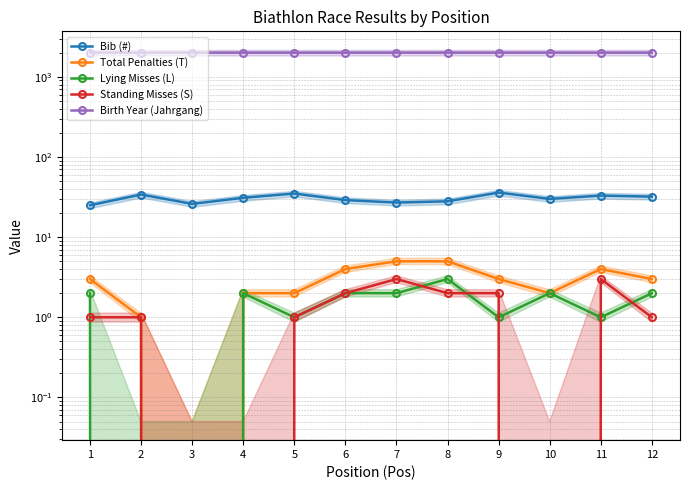

True or false: Bib (#) and Total Penalties (T) intersect in this chart.

False